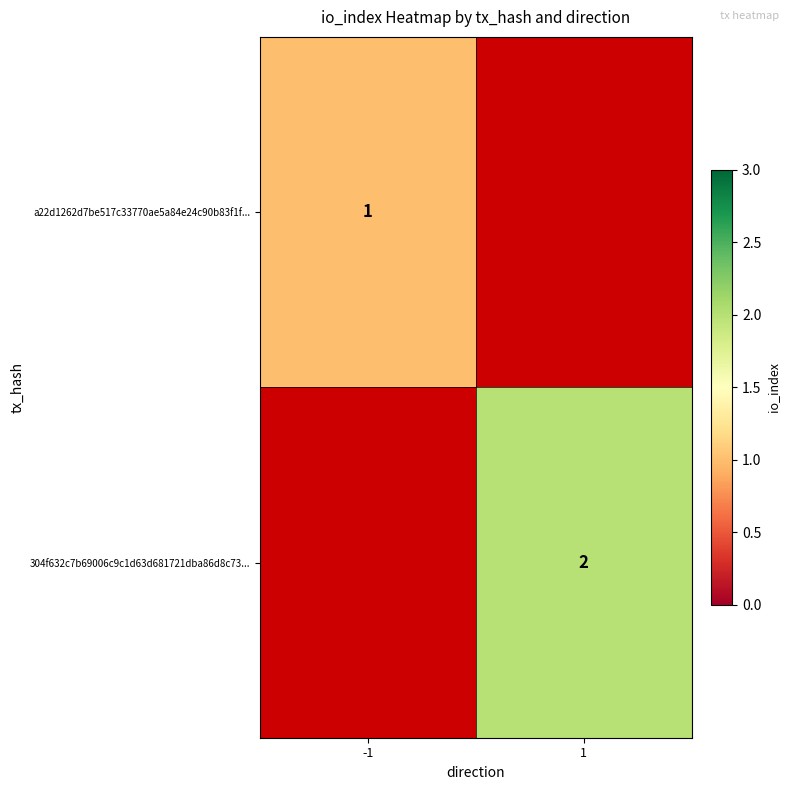

True or false: a22d1262d7be517c33770ae5a84e24c90b83f1f... has a value of 1 at -1.

True